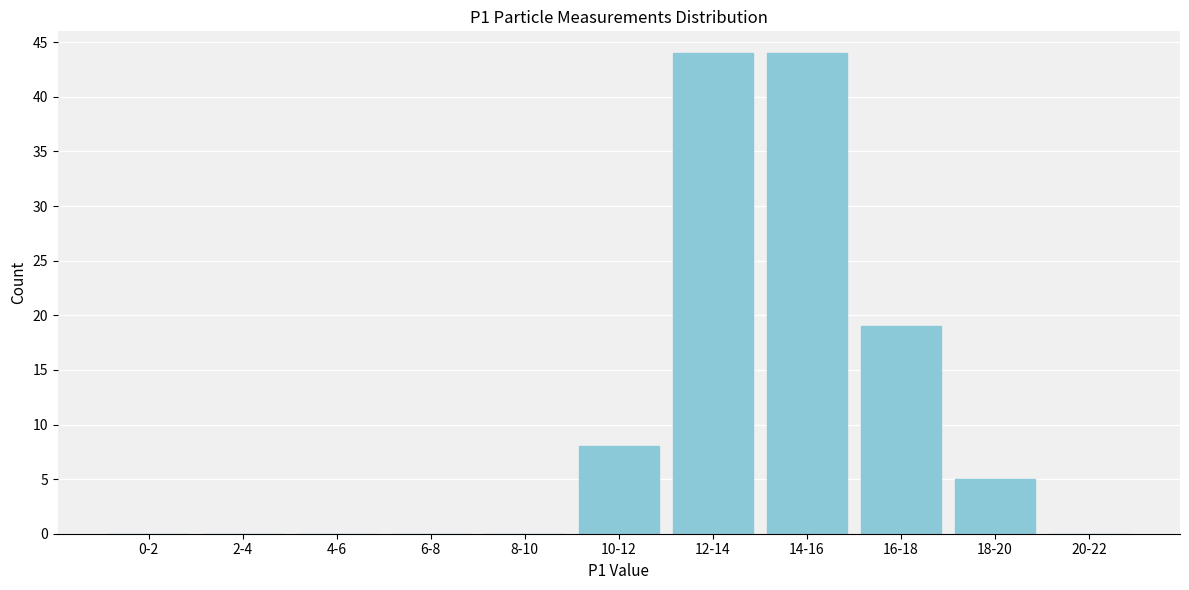

Reading left to right, transcribe all the data shown in this chart.

0-2=0	2-4=0	4-6=0	6-8=0	8-10=0	10-12=8	12-14=44	14-16=44	16-18=19	18-20=5	20-22=0